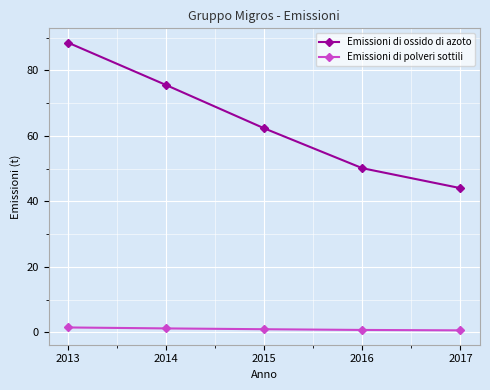

How many lines are shown in the chart?

2